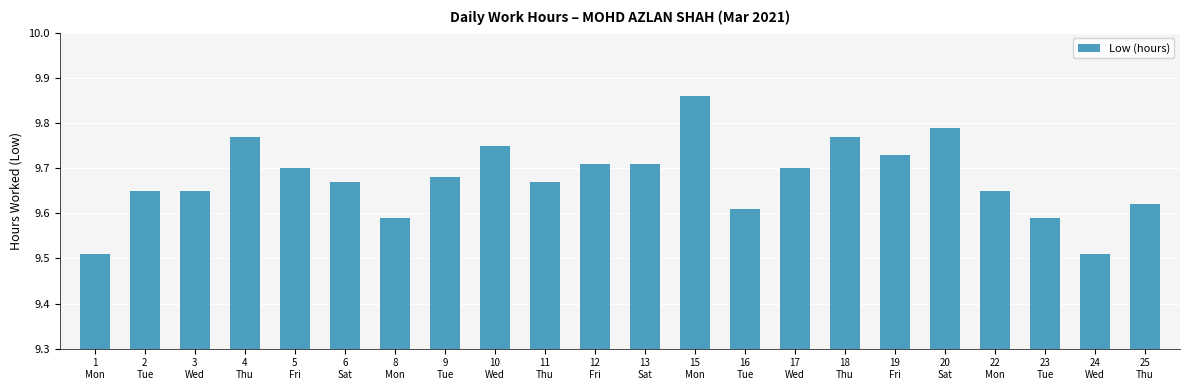

What is the difference between the second highest and minimum values?

0.3